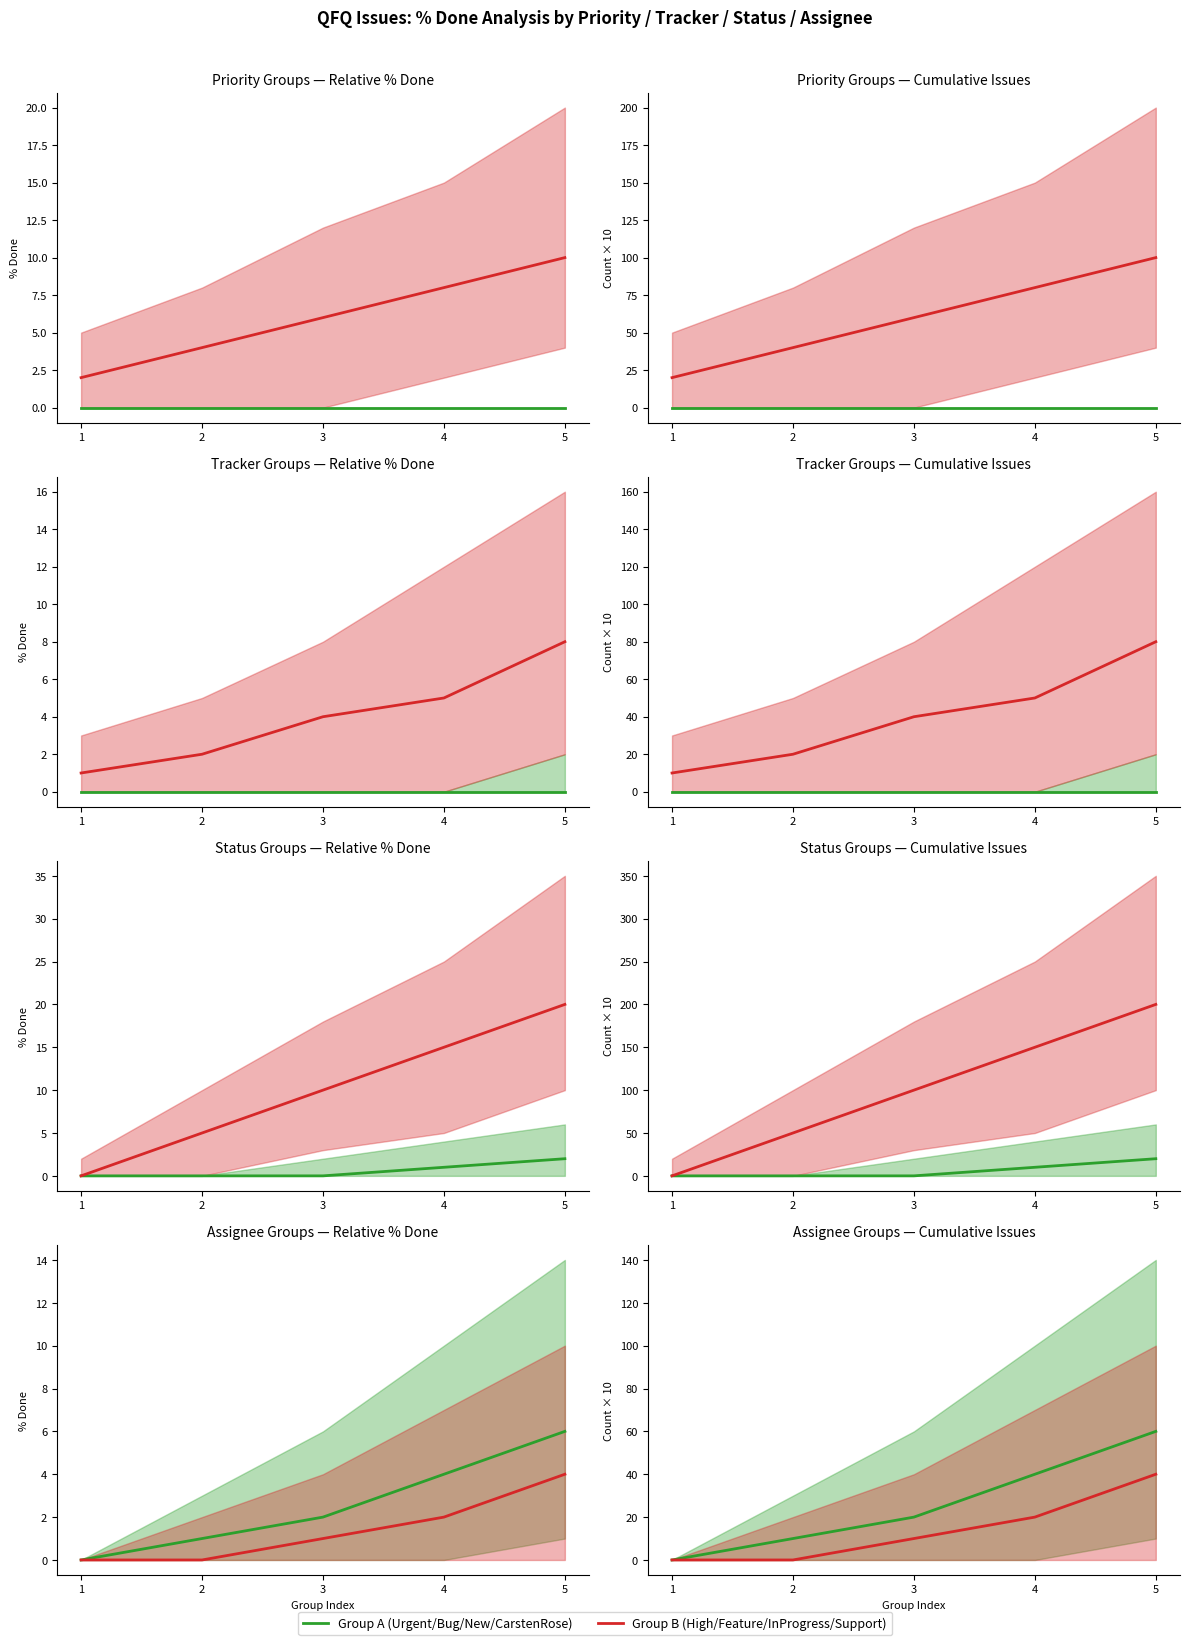

True or false: Urgent has more than 1 interior local peaks.

False